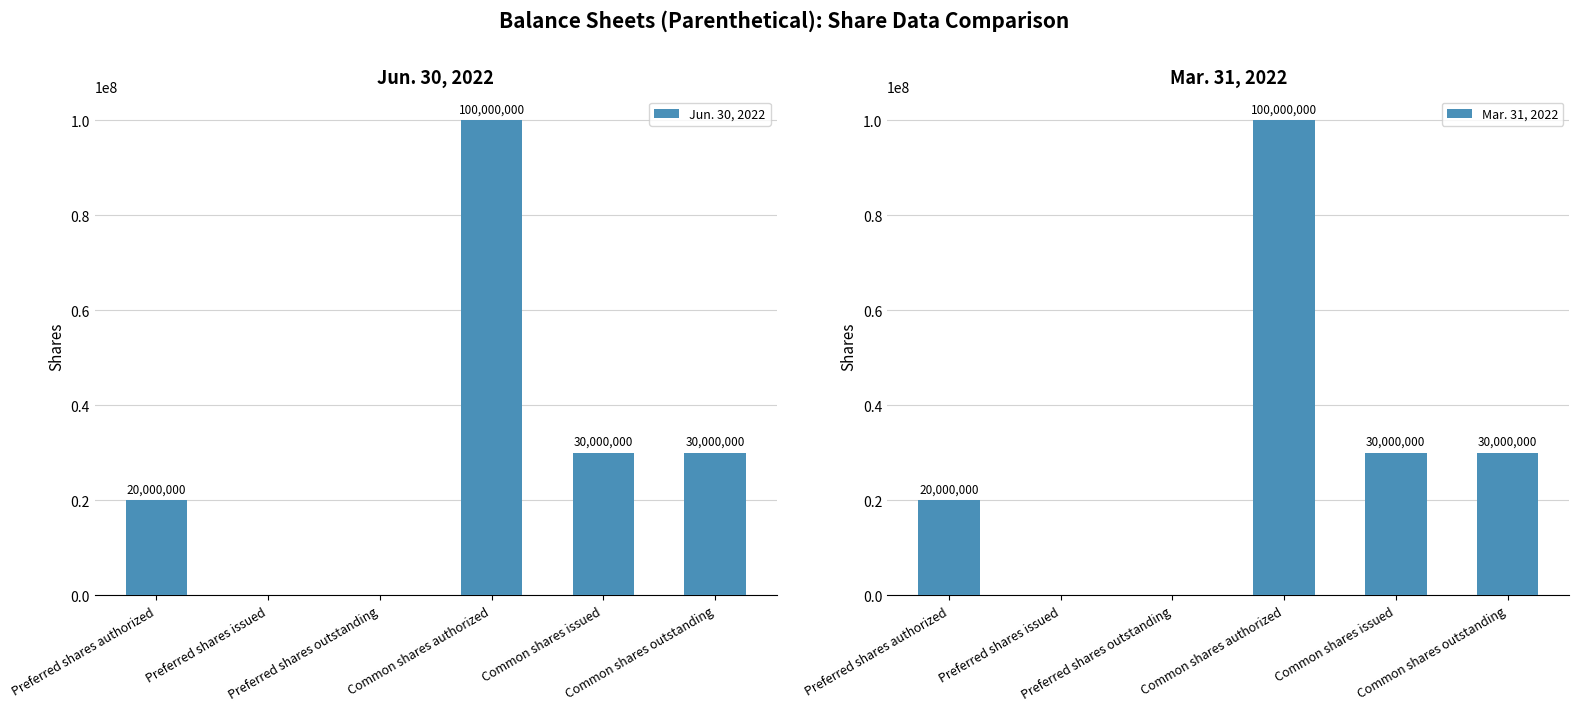

Which series has the largest range (max minus min)?

Jun. 30, 2022